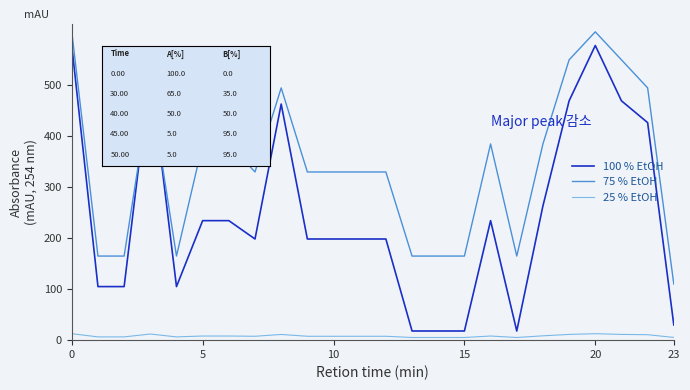

What is the maximum value shown in the chart?

605.0